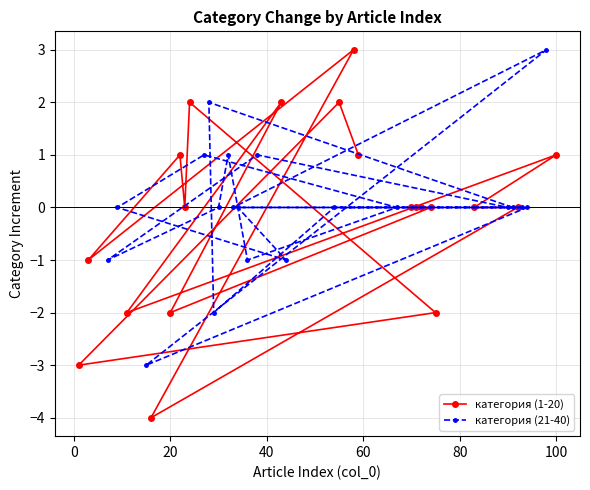

Read the категория (1-20) value at 100.

1